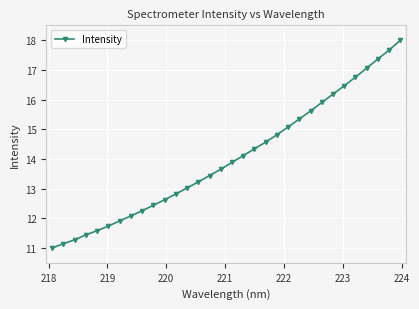

What is the sum of all values?

448.8